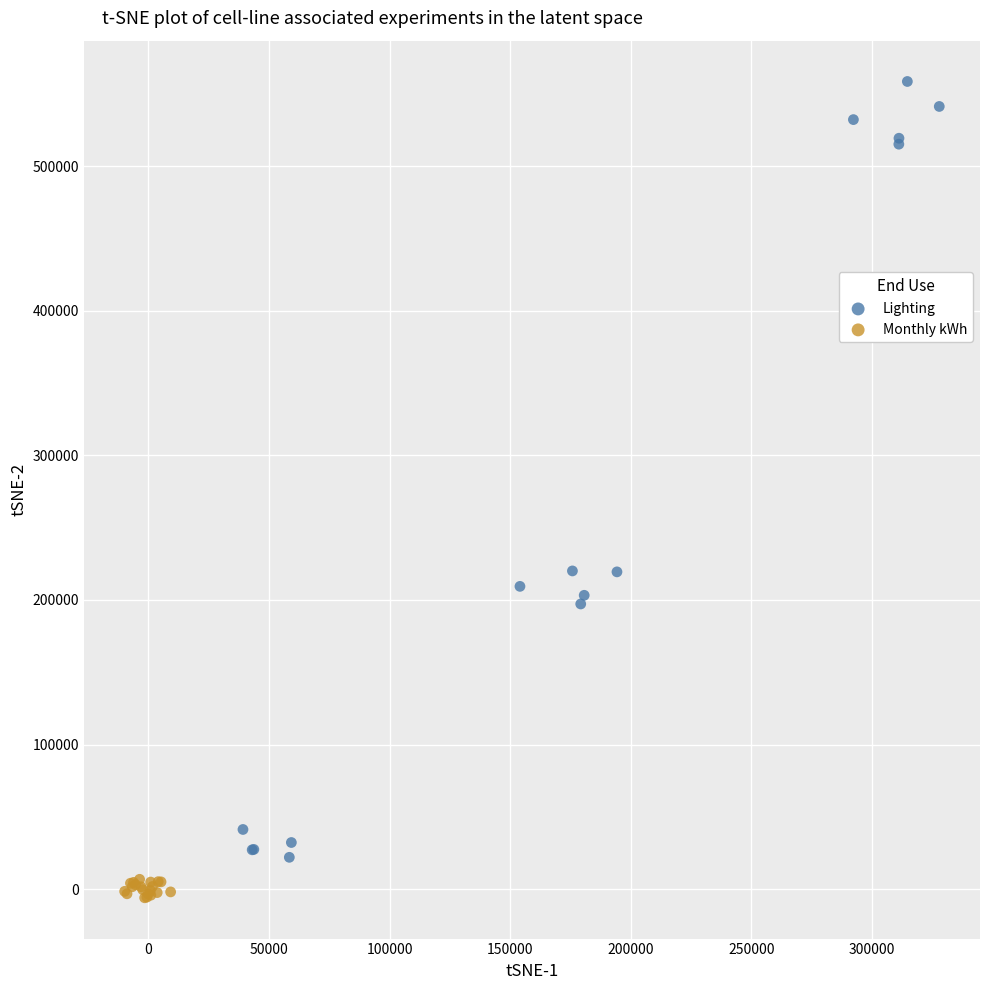

What are all the series names shown in the legend?

Lighting, Monthly kWh